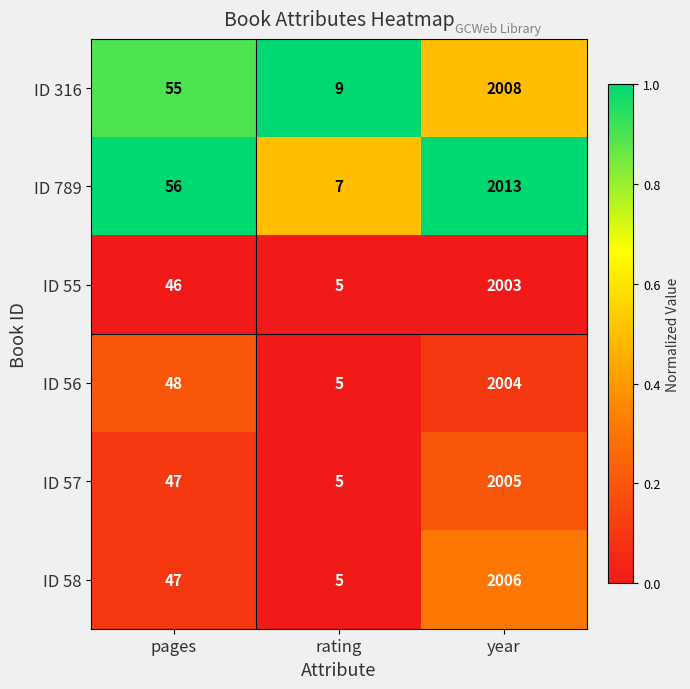

Reading left to right, transcribe all the data shown in this chart.

ID 316: 55	9	2008
ID 789: 56	7	2013
ID 55: 46	5	2003
ID 56: 48	5	2004
ID 57: 47	5	2005
ID 58: 47	5	2006